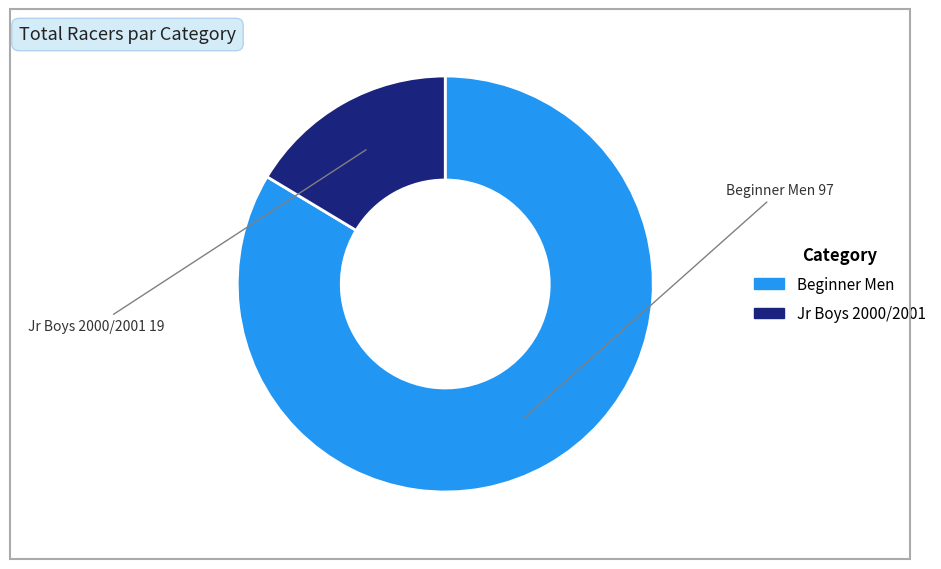

Rank the categories by value from lowest to highest.

Jr Boys 2000/2001, Beginner Men